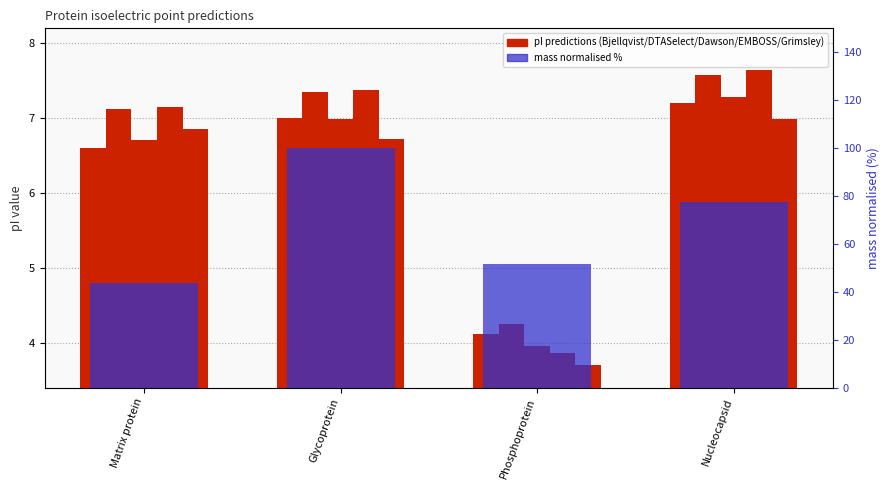

How many data points in Dawson are above 6?

3